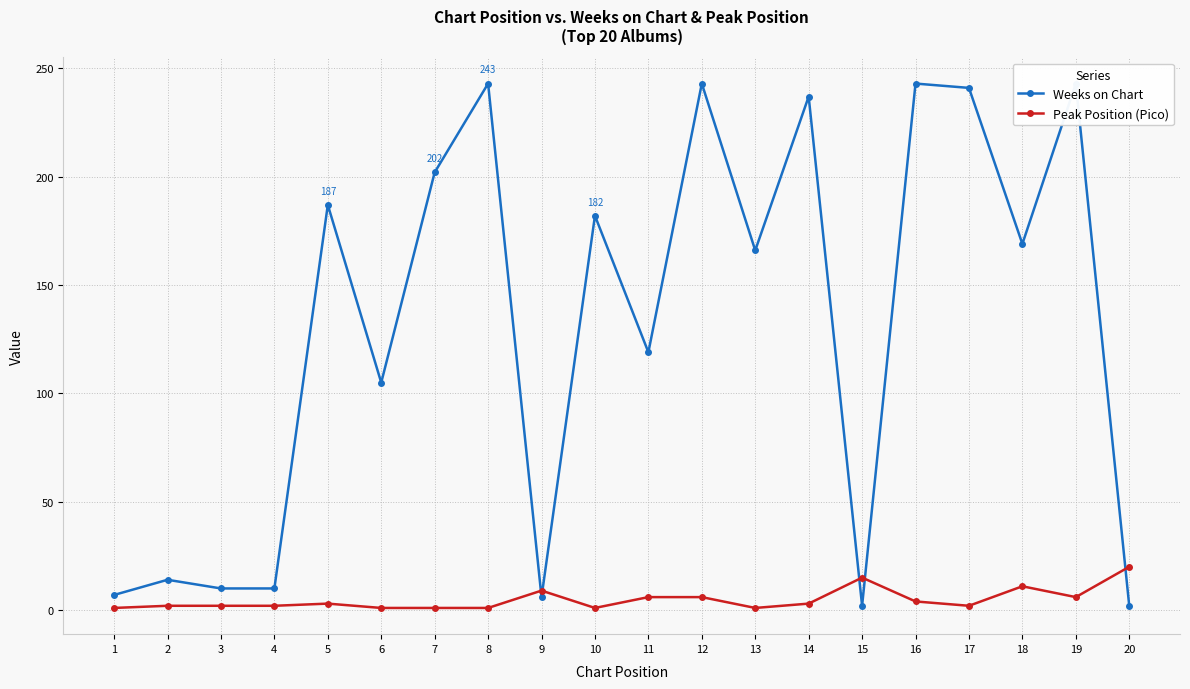

What is the value of the Weeks on Chart point at the 17th from the left?

241